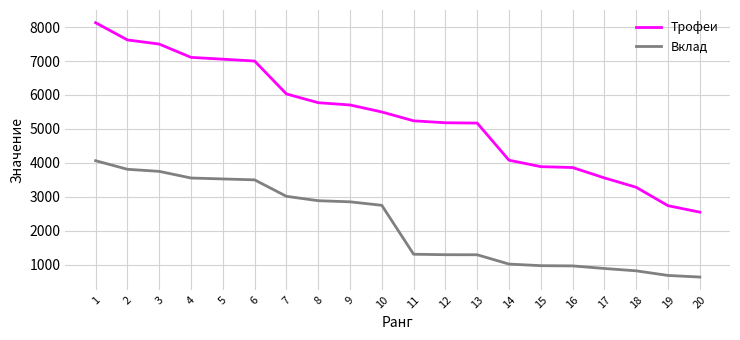

At which category is the sum across all series the highest?

1